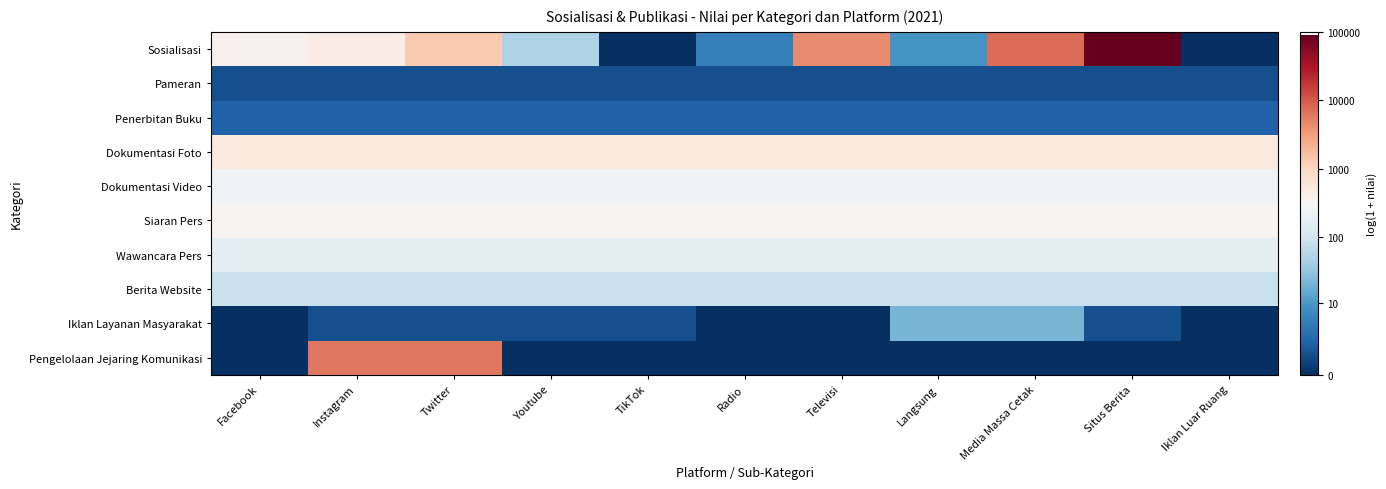

How many distinct data groups are displayed?

10